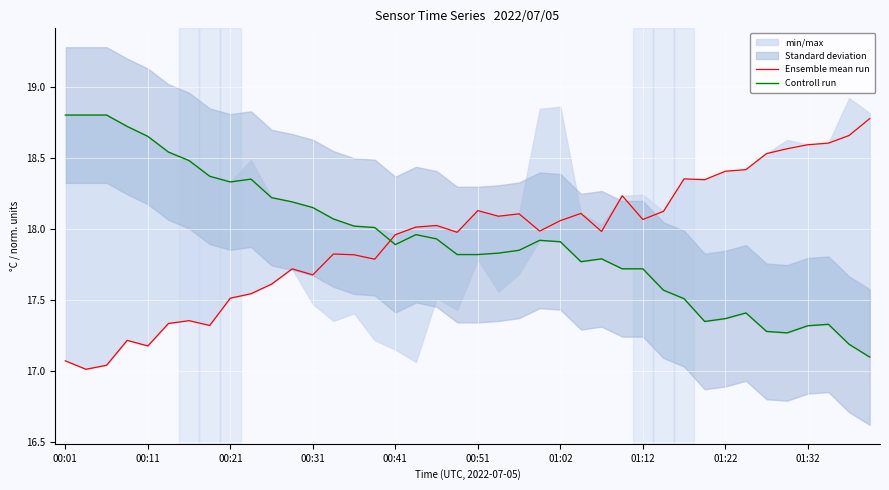

What is the average value of the Ensemble mean run series?

17.9